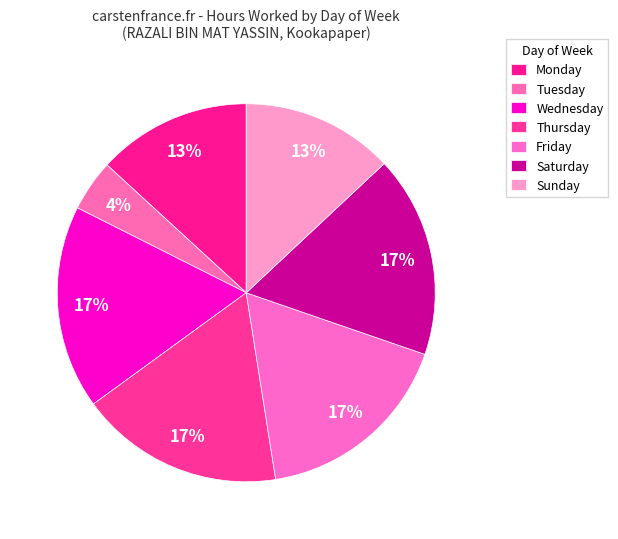

How many slices are in this pie chart?

7